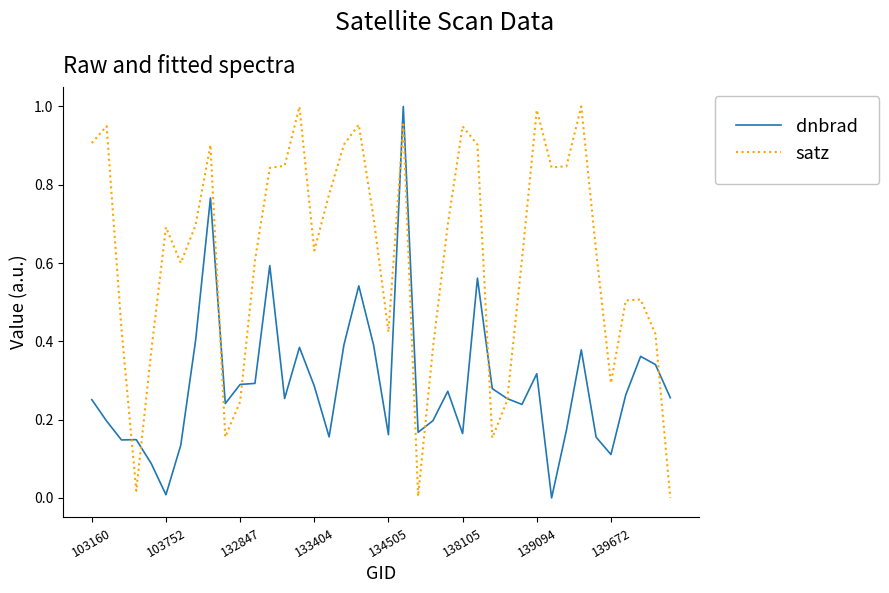

Rank the series by their average value, from lowest to highest.

dnbrad, satz